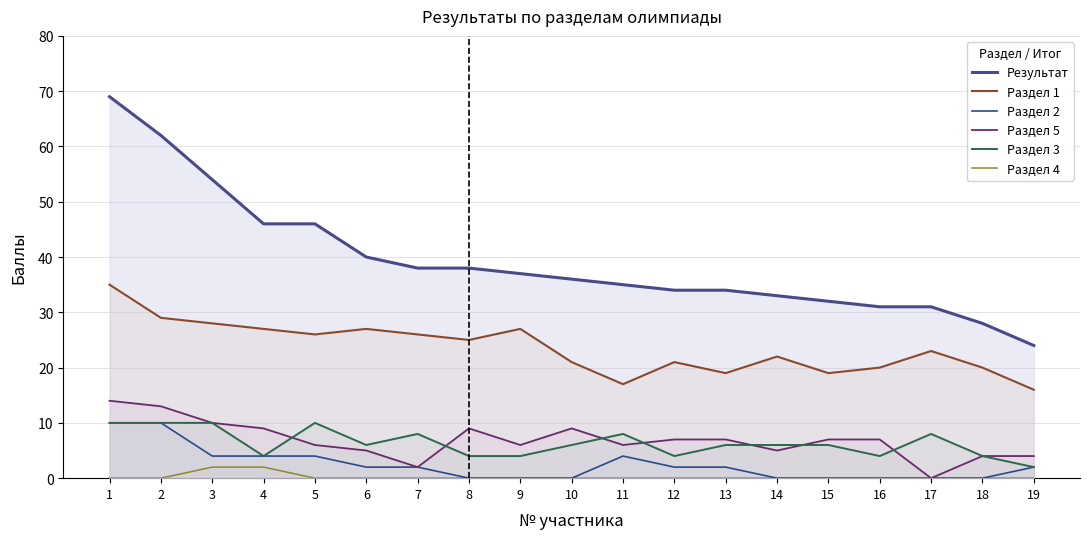

At how many categories does at least one series exceed 28?

17